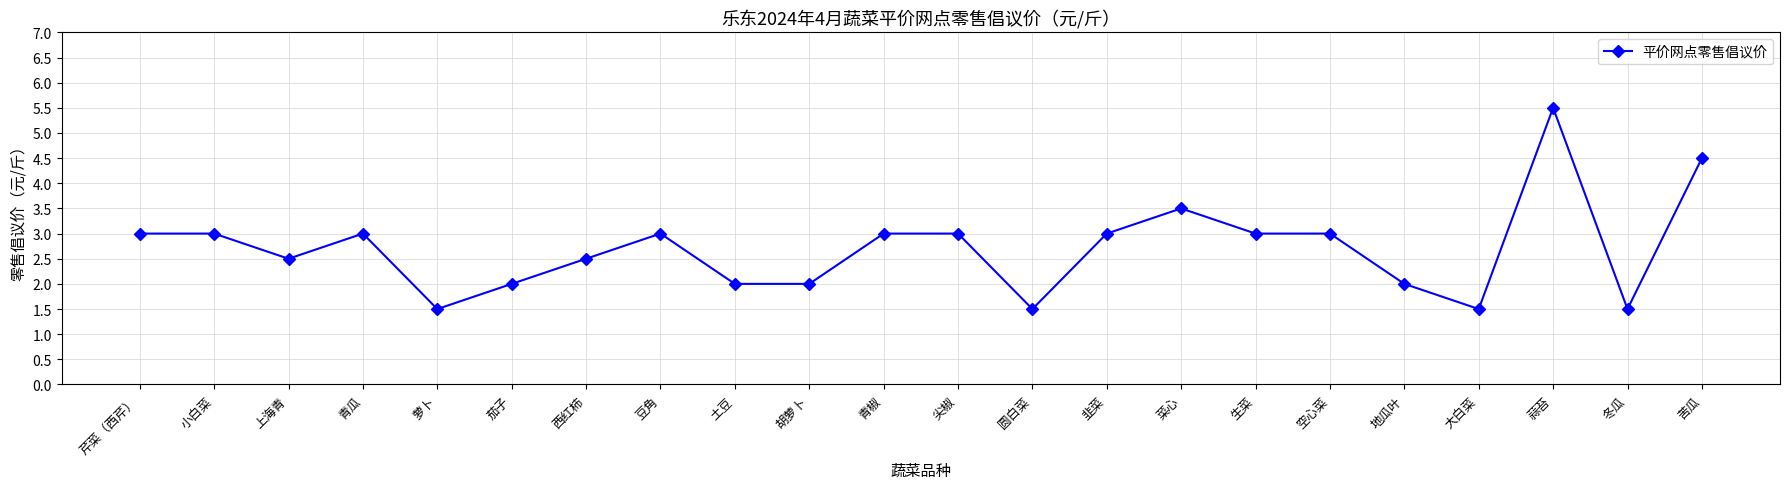

Does the chart display data point markers on the line(s)?

Yes